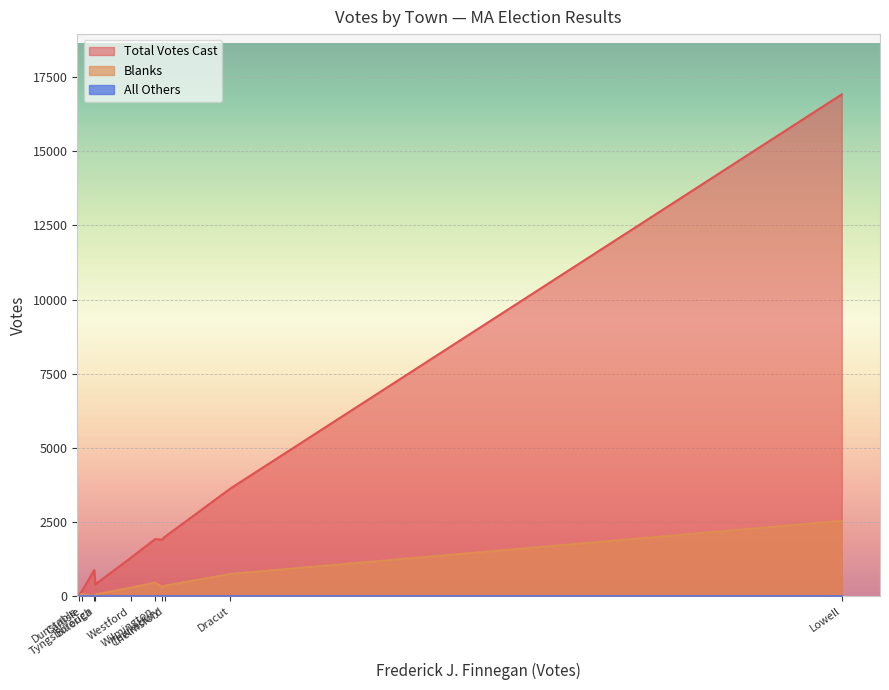

What is the sum of all All Others values?

1